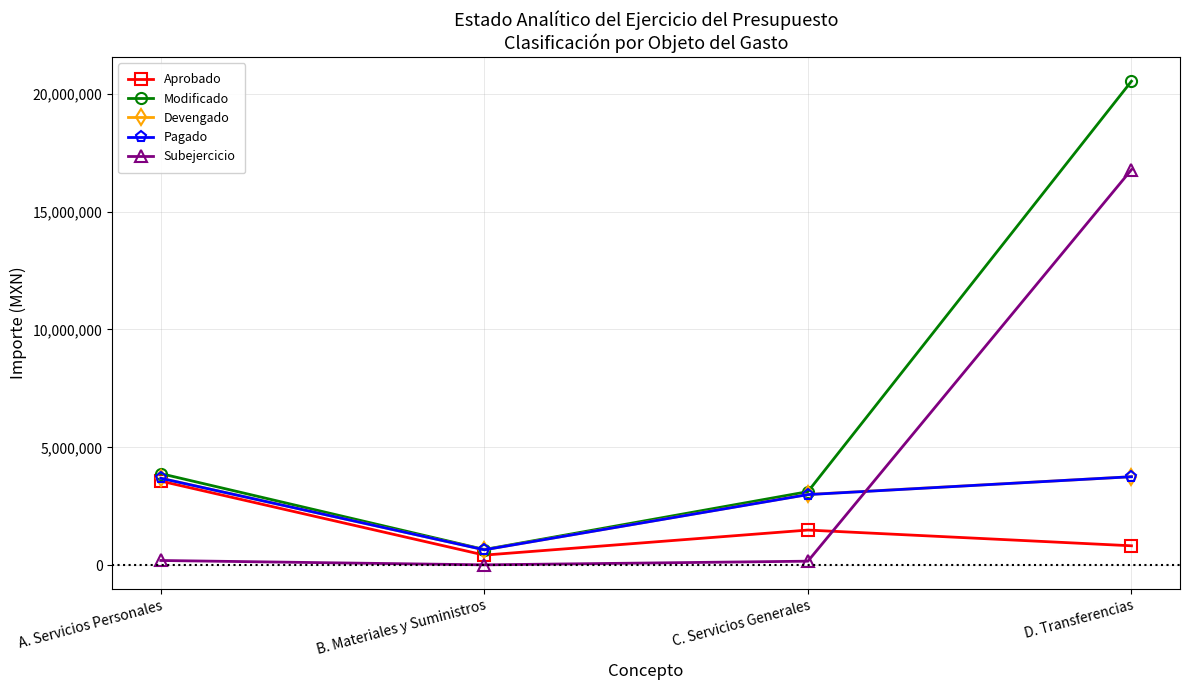

What is the minimum value for Pagado?

651332.7